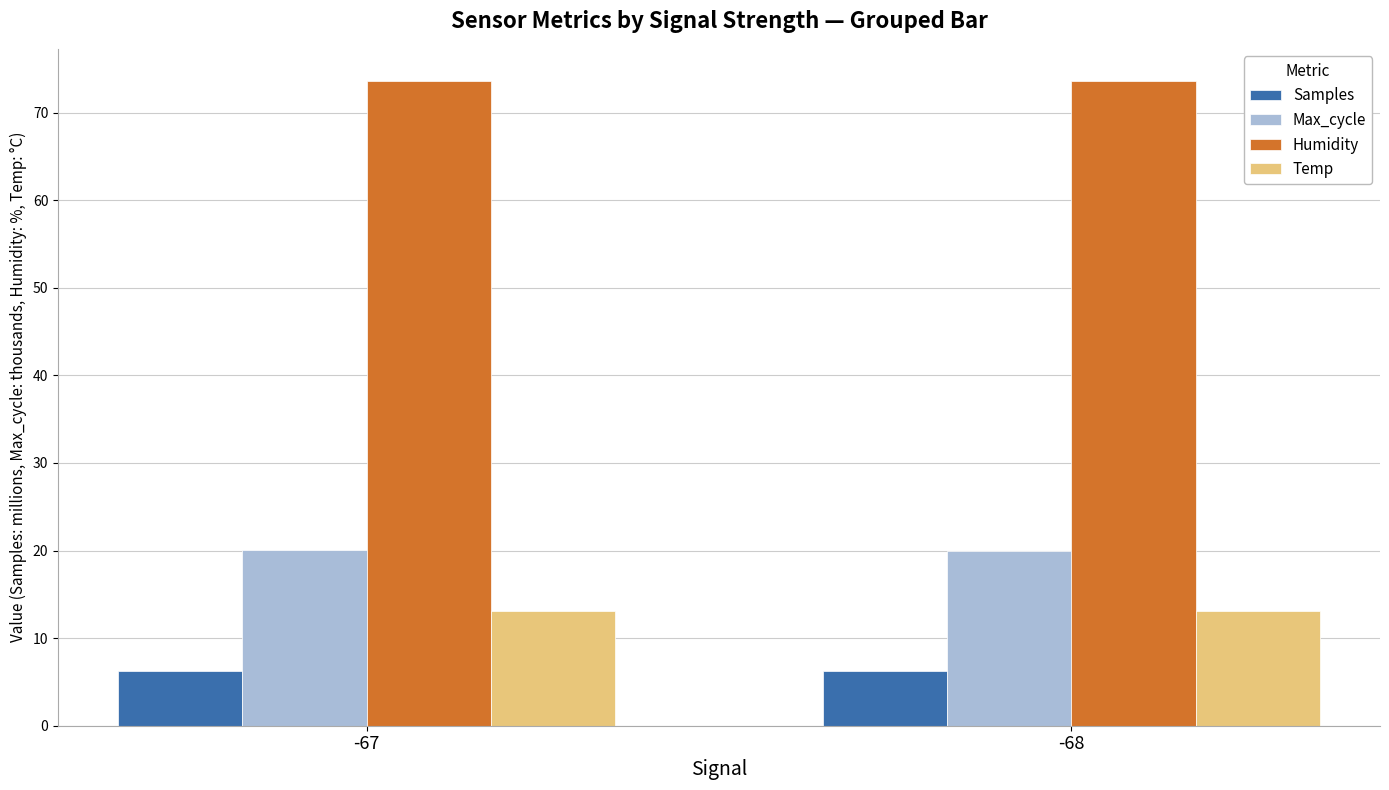

What is the sum of all Humidity values?

147.2